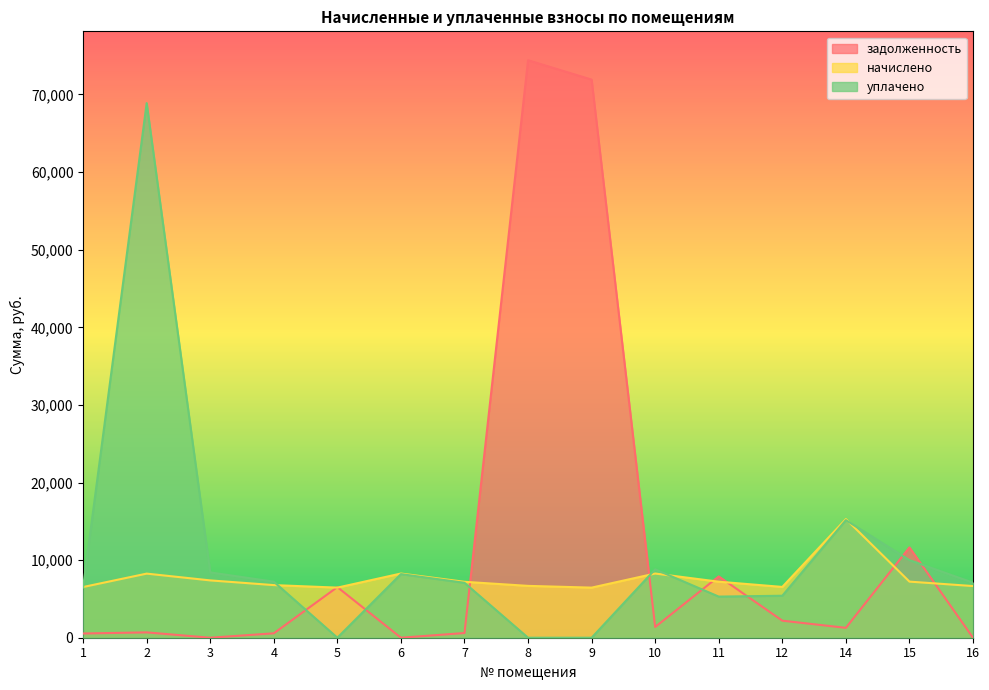

Which series ends up on top after the final intersection of уплачено and задолженность?

уплачено